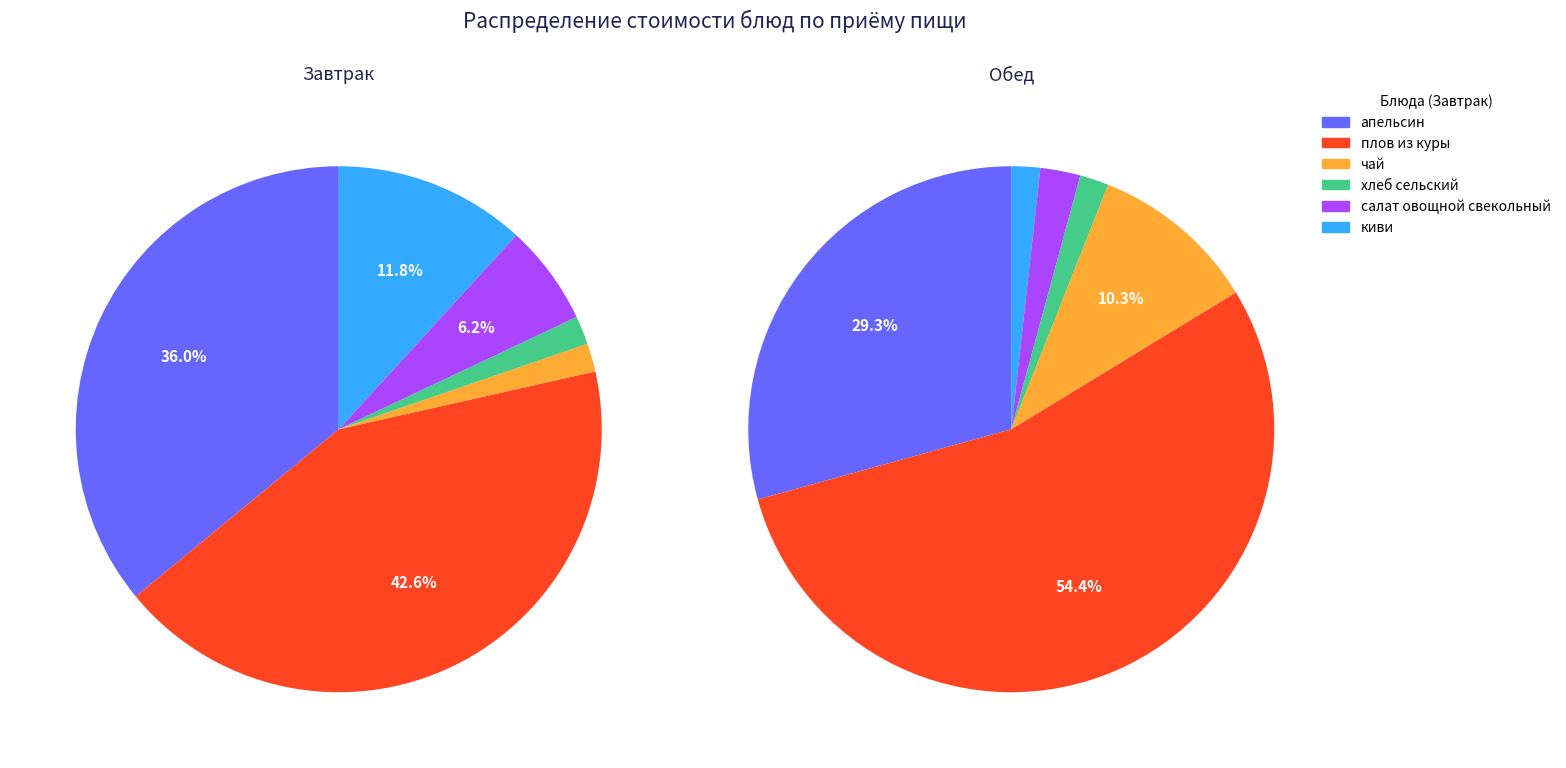

Count the number of slices in the pie.

6